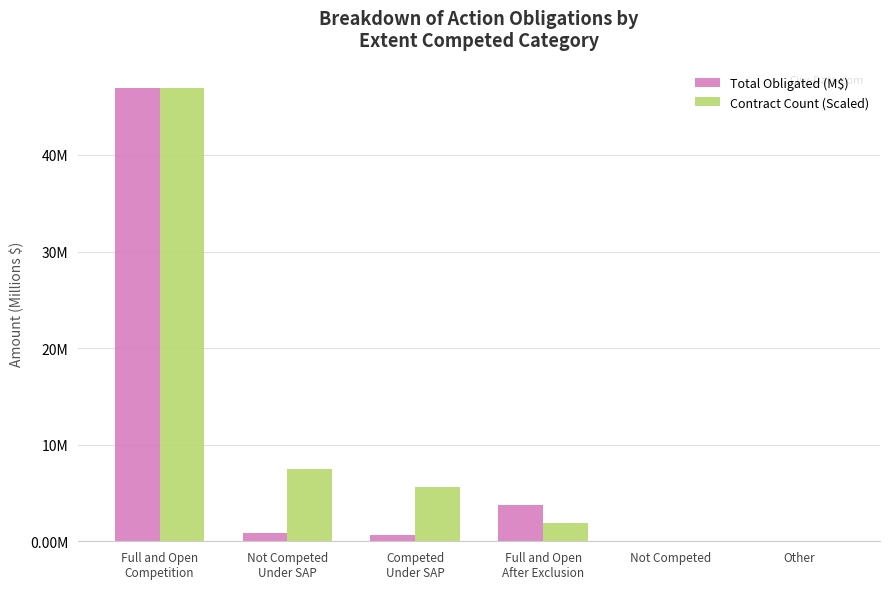

What are all the series names shown in the legend?

Total Obligated (M$), Contract Count (Scaled)